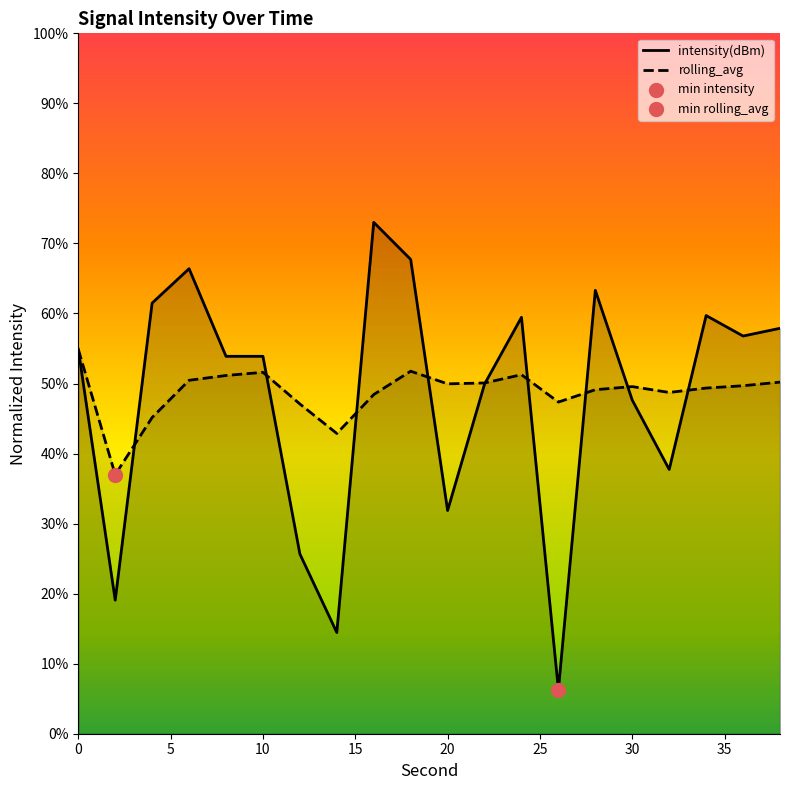

Which series reaches the minimum Y coordinate?

intensity(dBm)